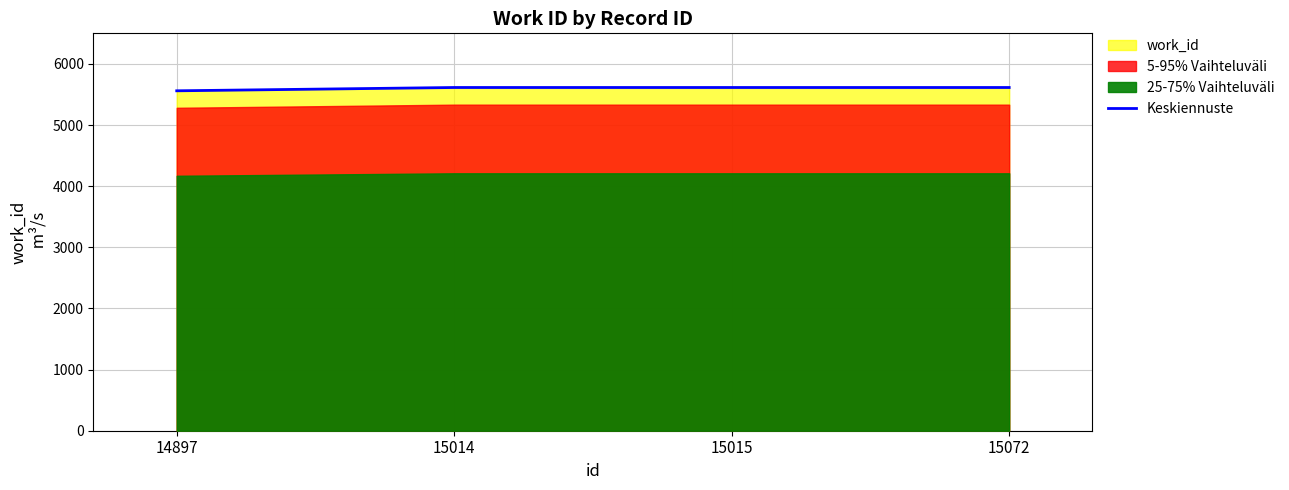

What is the value of the 4th point from the left?

5614